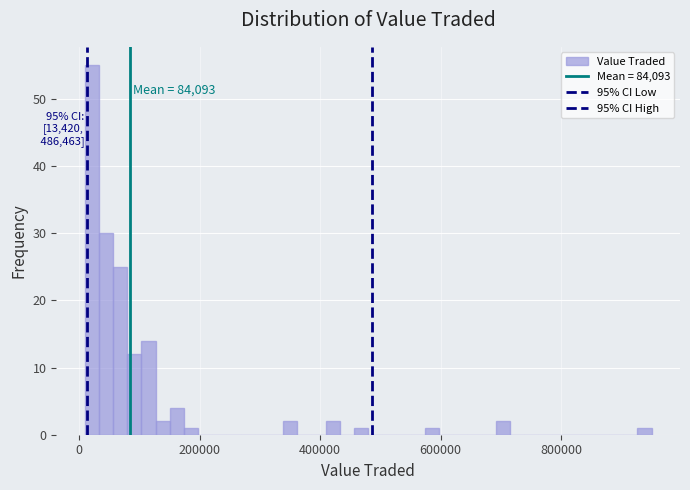

Read against the x-axis, roughly where is the centre of the tallest bar?

20000